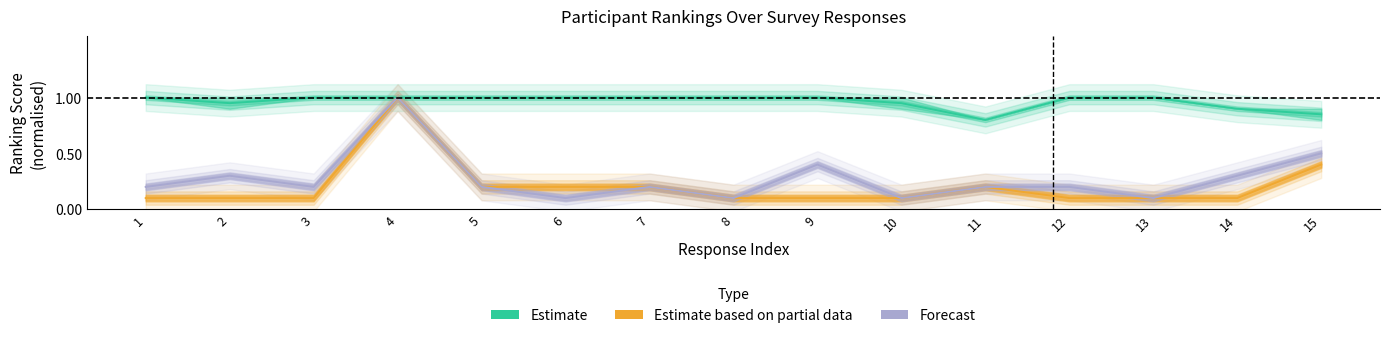

Is it true that Kevin_rank equals 0.1 at 1?

True